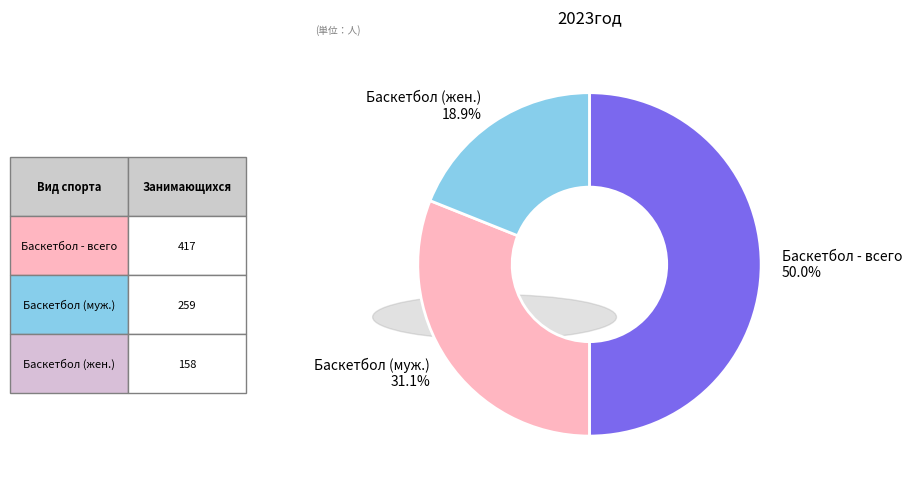

How many slices are in this pie chart?

3